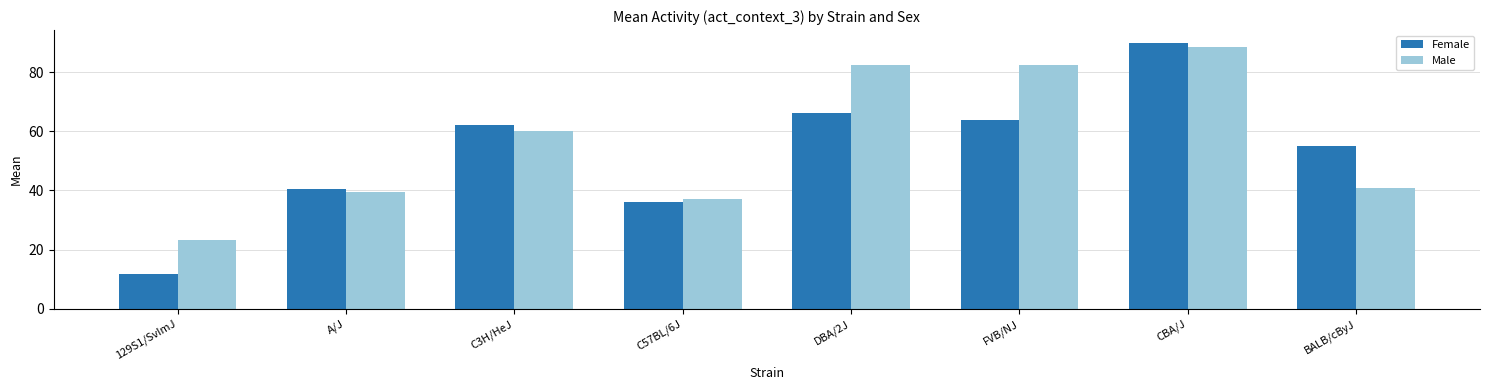

What is the value of the Male bar at the 5th from the left?

82.6